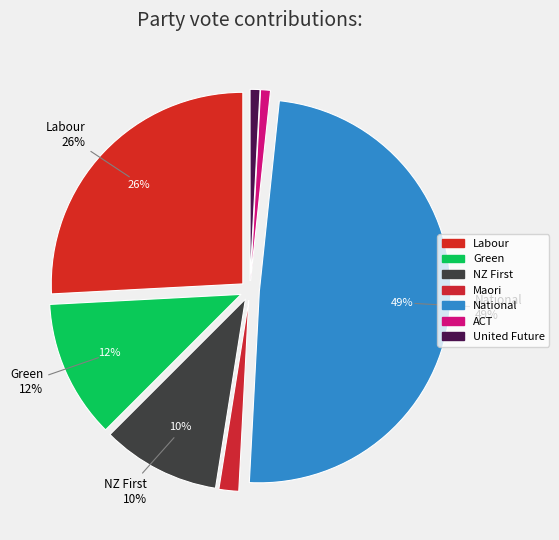

The Maori slice represents 2% of the pie. True or false?

True